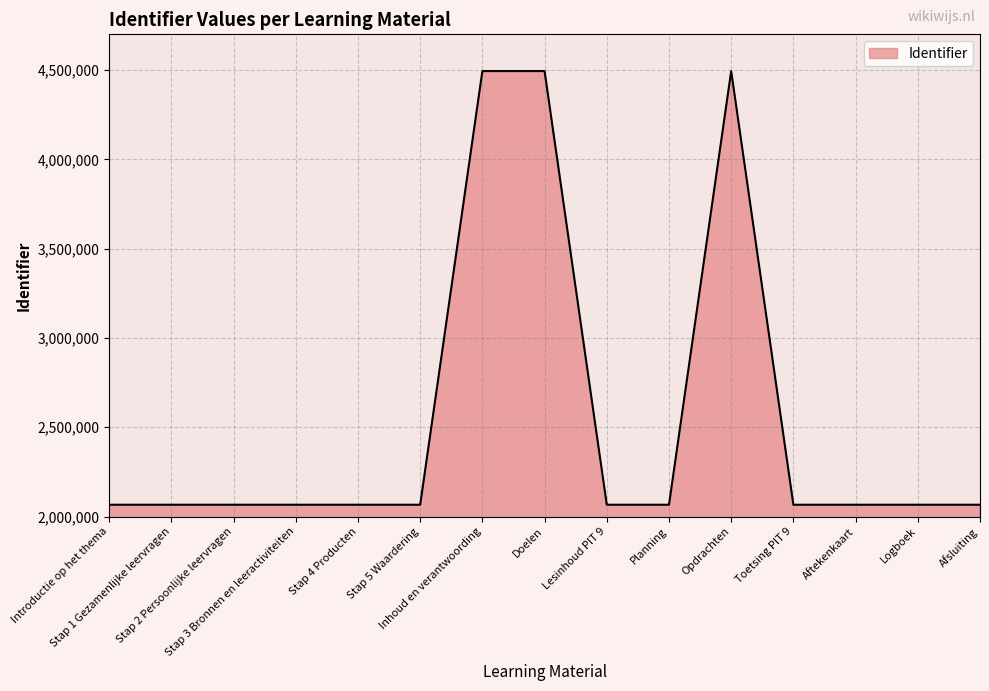

What is the greatest value displayed?

4494296